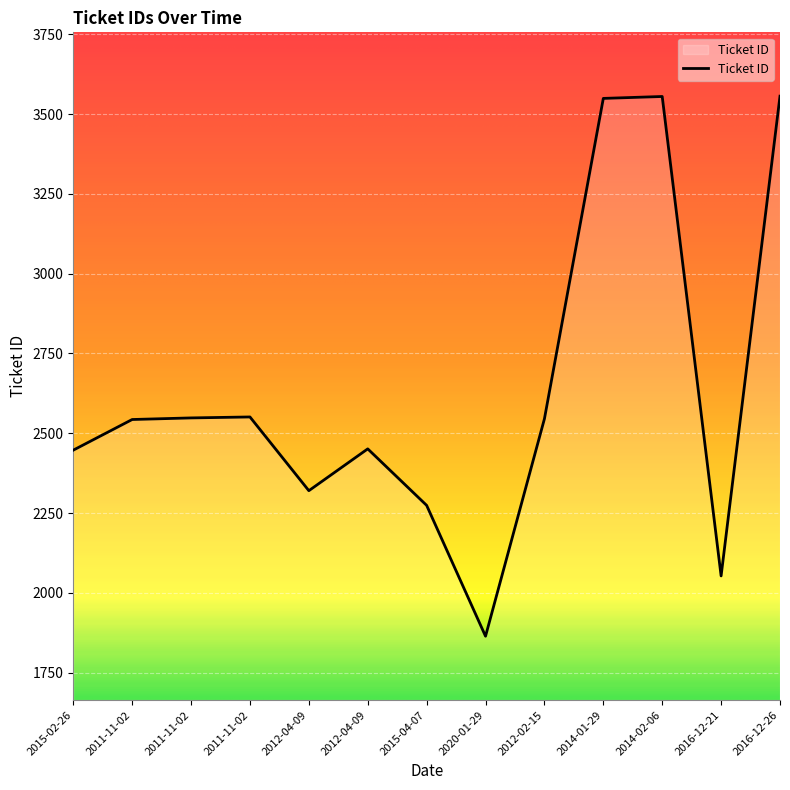

How many lines are shown in the chart?

1